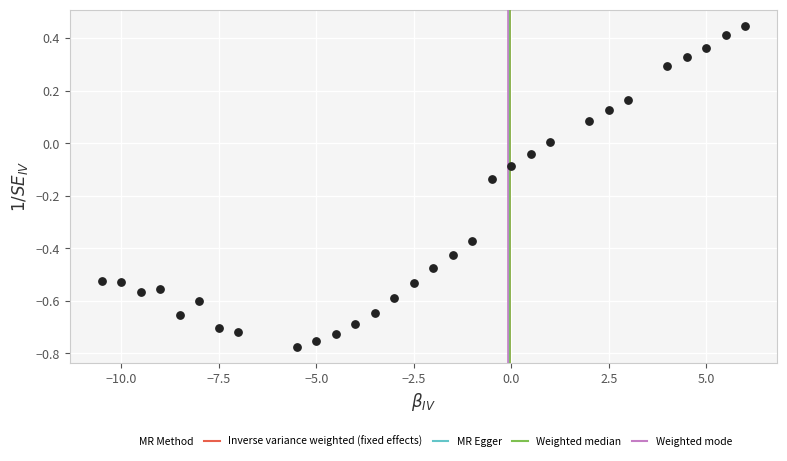

What is the range of X values (max minus min)?

16.5